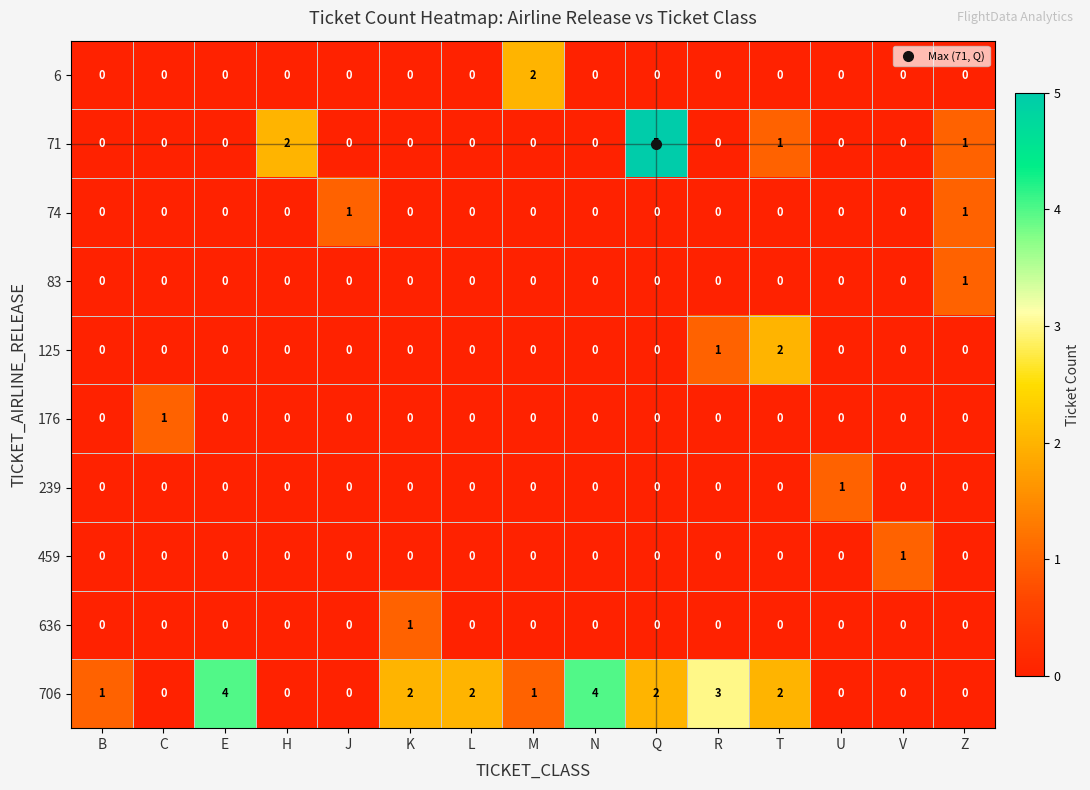

What is the sum of all 71 values?

9